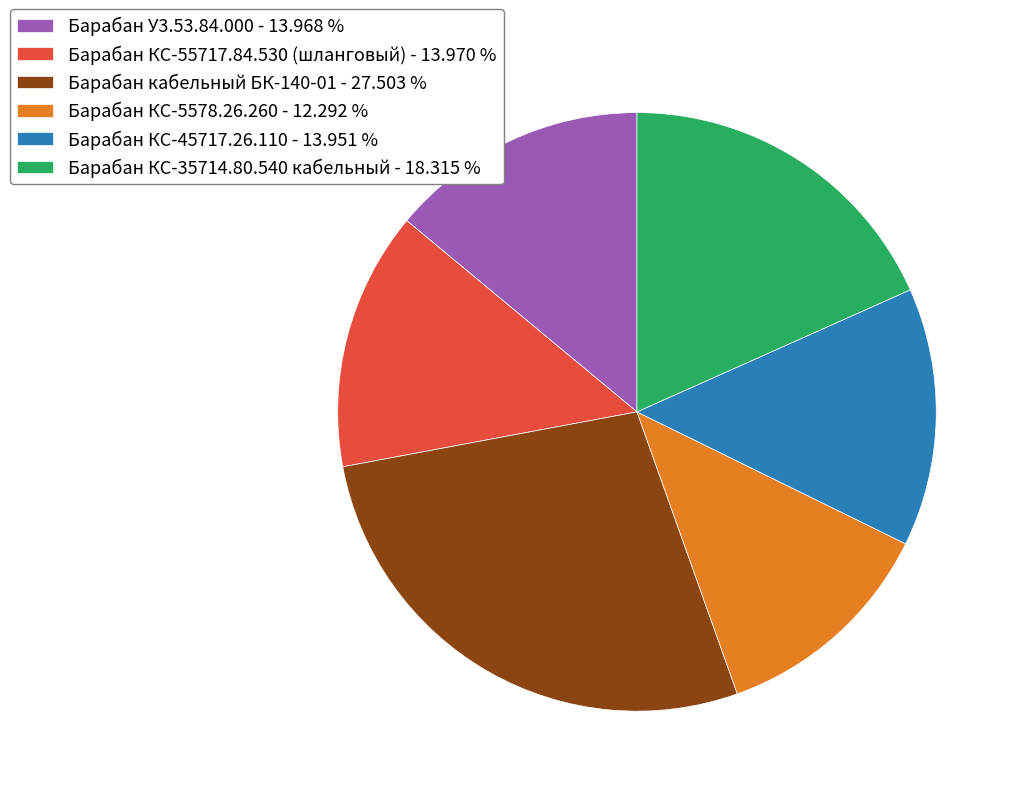

Count the number of slices in the pie.

6